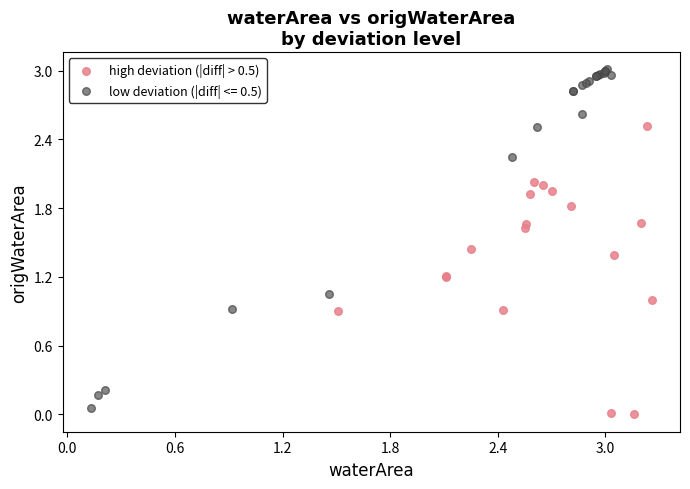

Which series contains the highest Y value?

low deviation (|diff| <= 0.5)